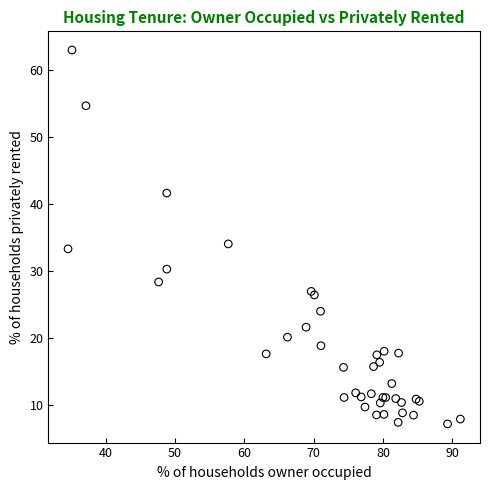

What Y value in the scatter plot is closest to 35?

34.1